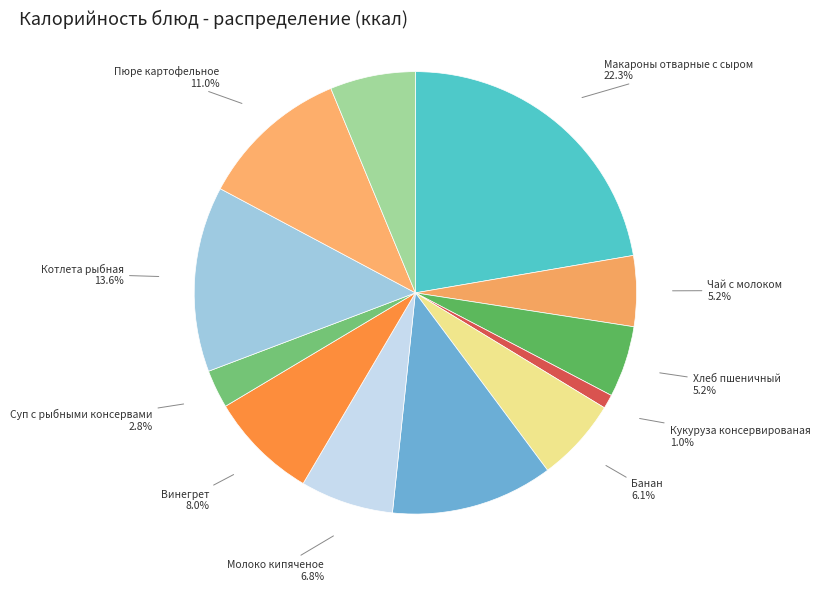

To the nearest percent, what is the combined percentage of Хлеб пшеничный and Компот из чернослива?

11%